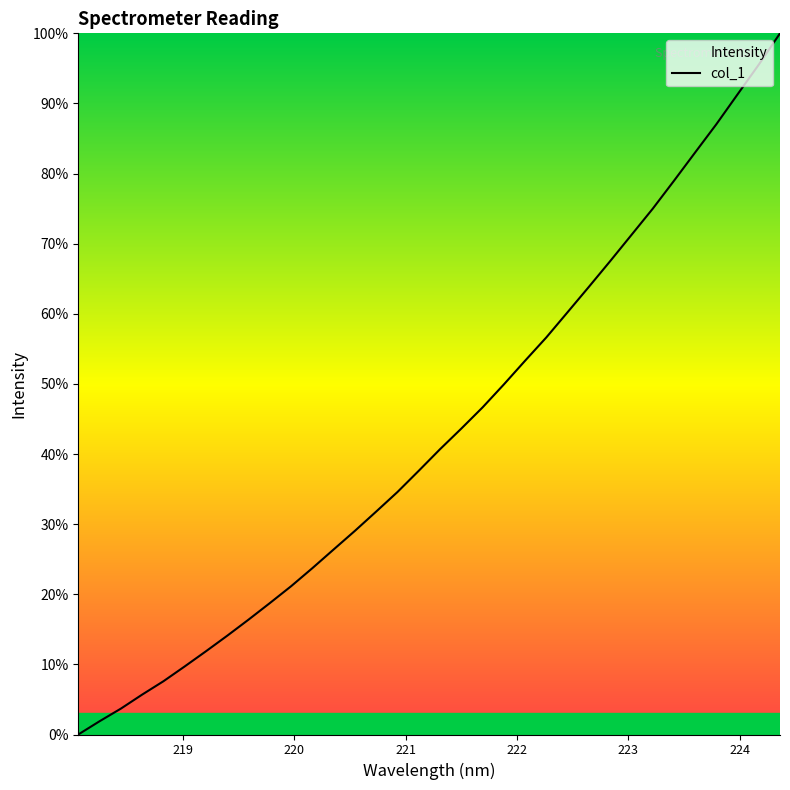

Reading right to left, list all the values displayed in this chart.

100.0	95.5	91.3	87.0	83.0	78.9	75.0	71.2	67.5	63.8	60.2	56.6	53.3	49.9	46.6	43.6	40.7	37.6	34.6	31.8	29.1	26.4	23.7	21.2	18.7	16.4	14.1	11.9	9.7	7.6	5.7	3.7	1.9	0.0